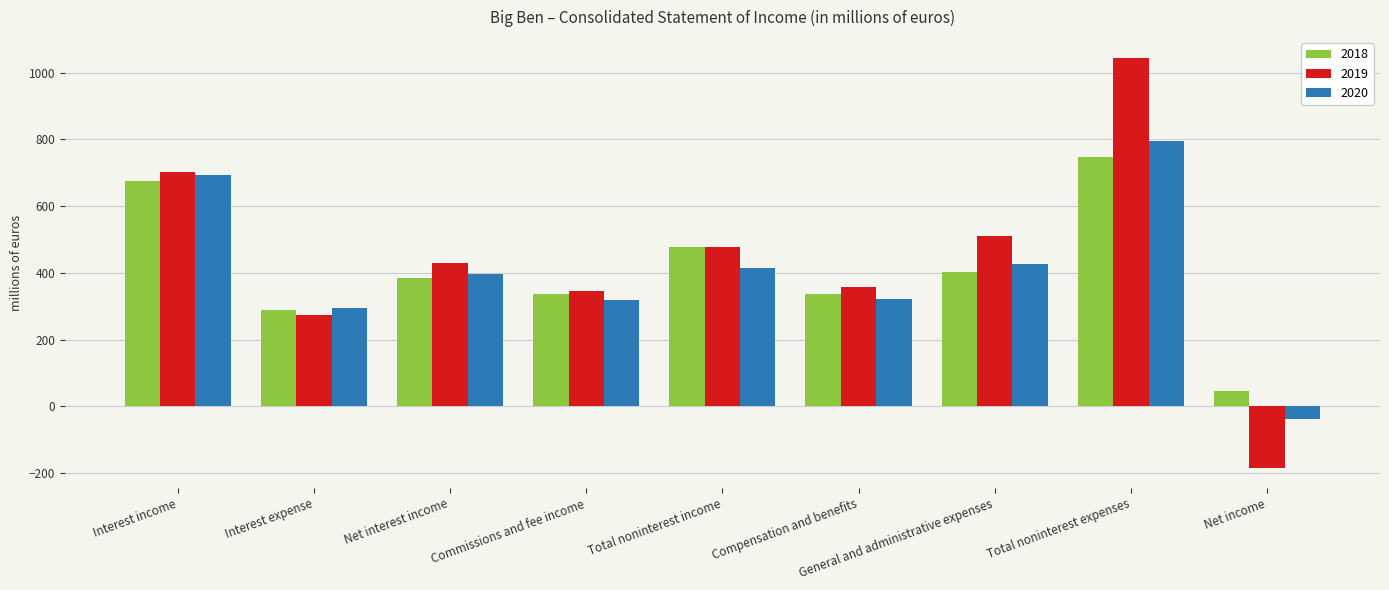

What is the sum of all 2020 values?

3624.6